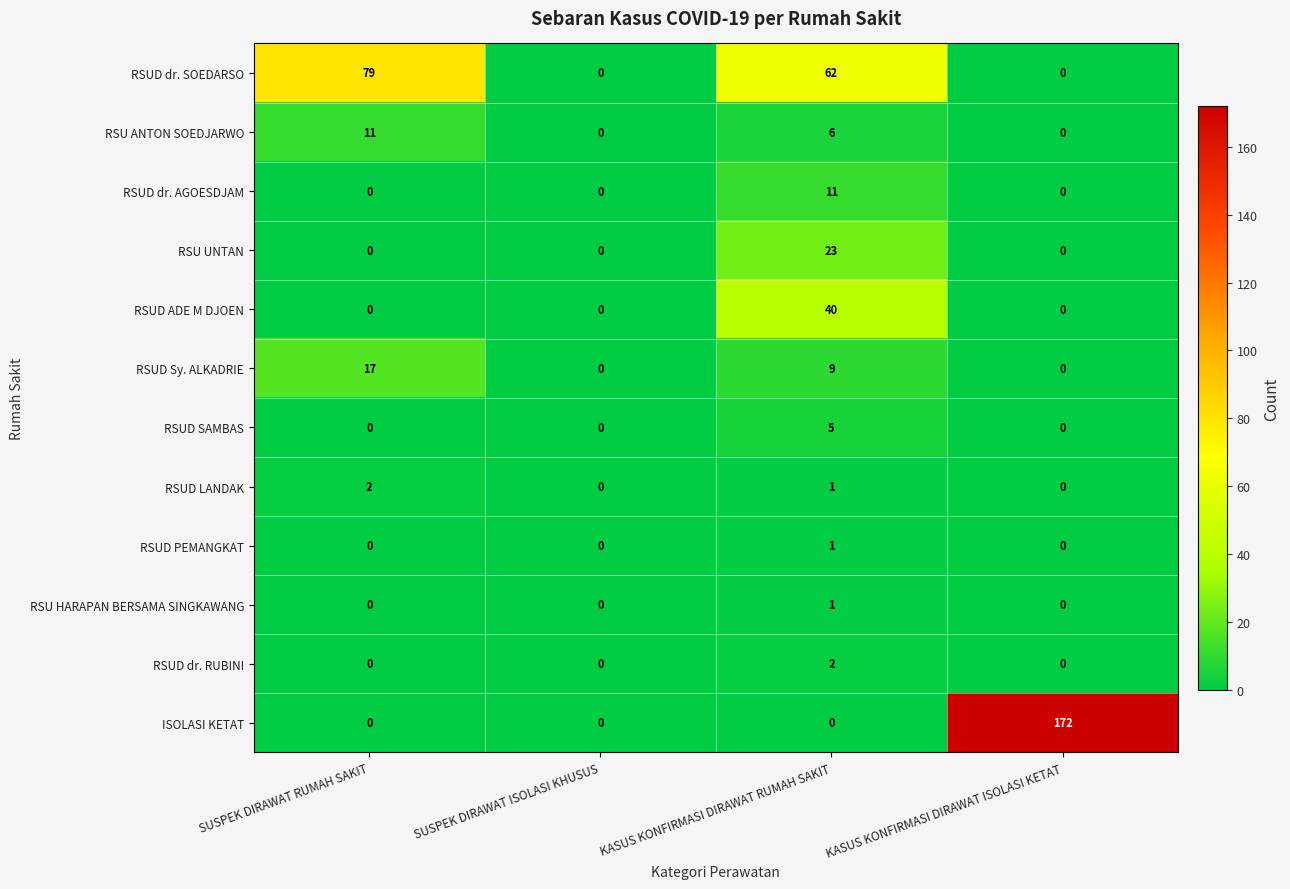

The RSU ANTON SOEDJARWO series shows 6 at KASUS KONFIRMASI DIRAWAT RUMAH SAKIT. True or false?

True